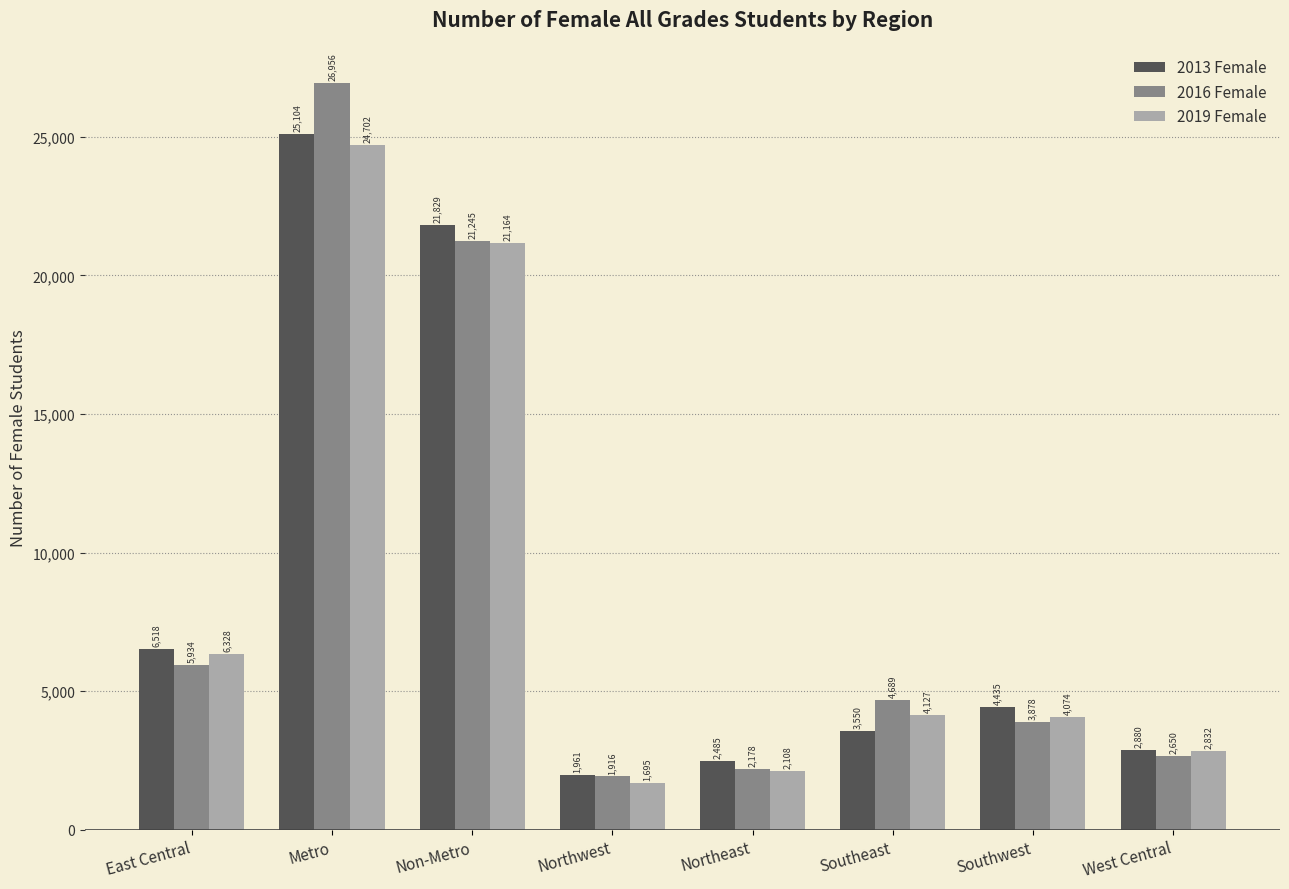

At which label does 2019 Female reach its minimum?

Northwest